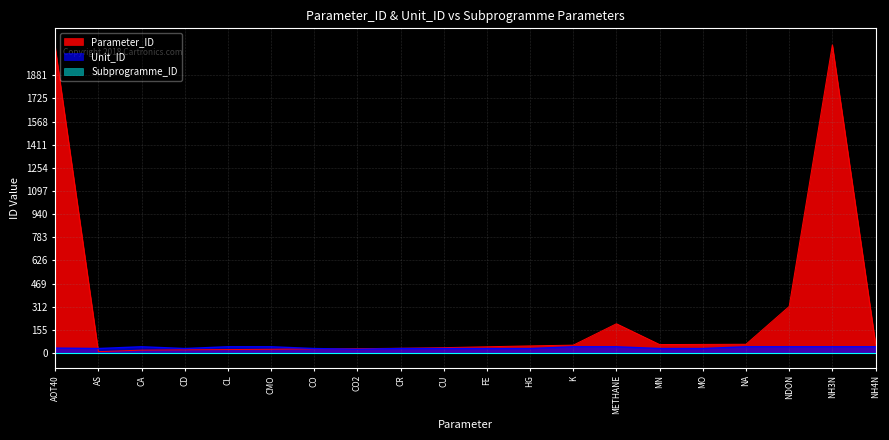

Is the value of Unit_ID at METHANE greater than the value of Parameter_ID at CL?

Yes